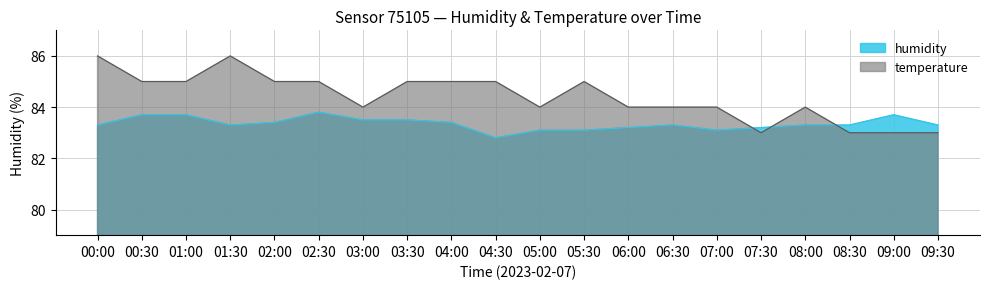

Which label corresponds to the smallest value in the chart?

04:30